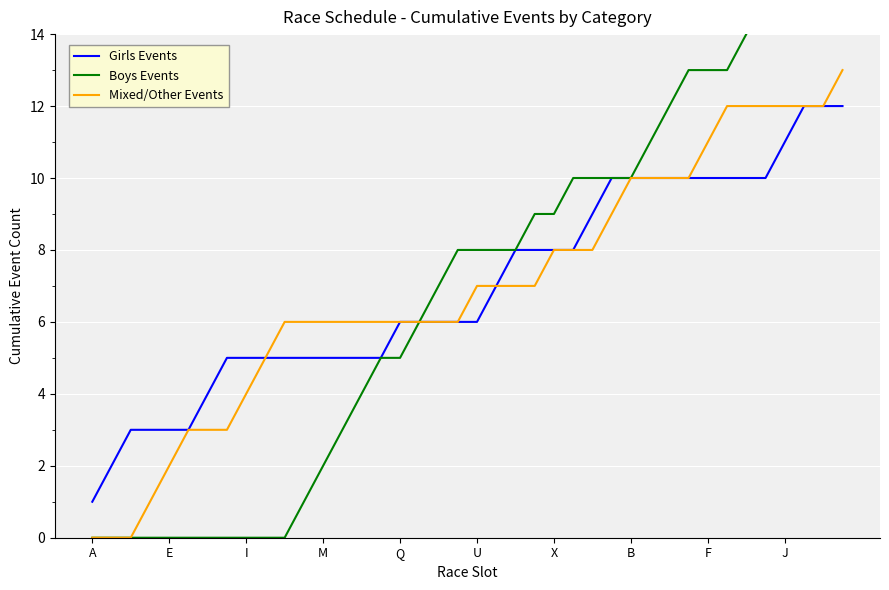

Which category has the lowest value in the Girls Events series?

A